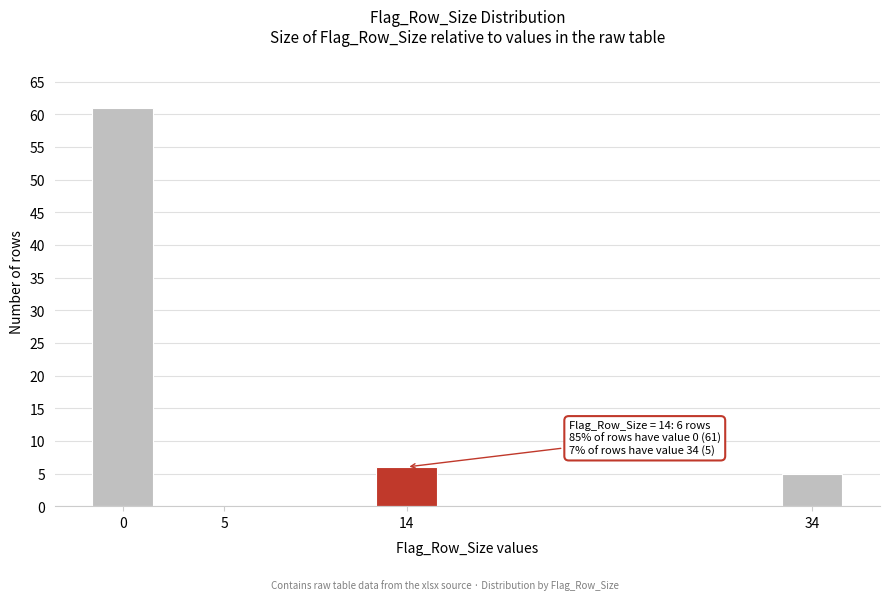

Reading left to right, list all the values displayed in this chart.

0=61	5=0	14=6	34=5